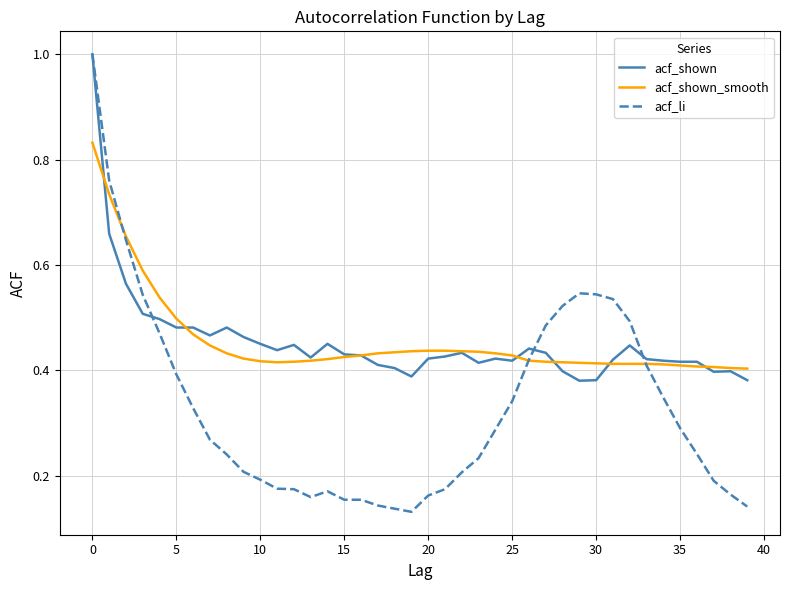

How many intersections are there between acf_shown_smooth and acf_li?

3